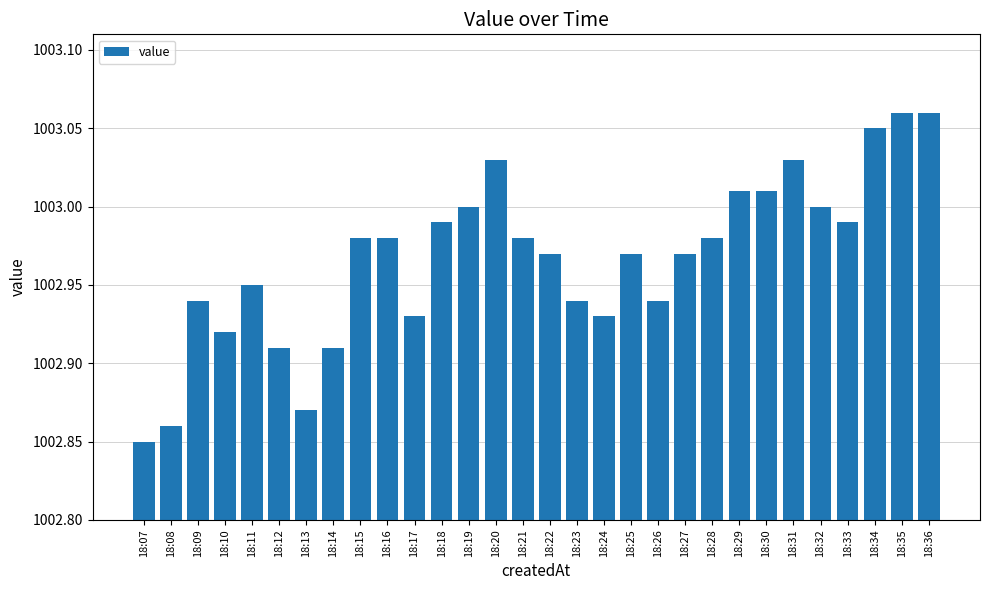

What is the sum of the values at 18:29 and 18:20?

2006.0